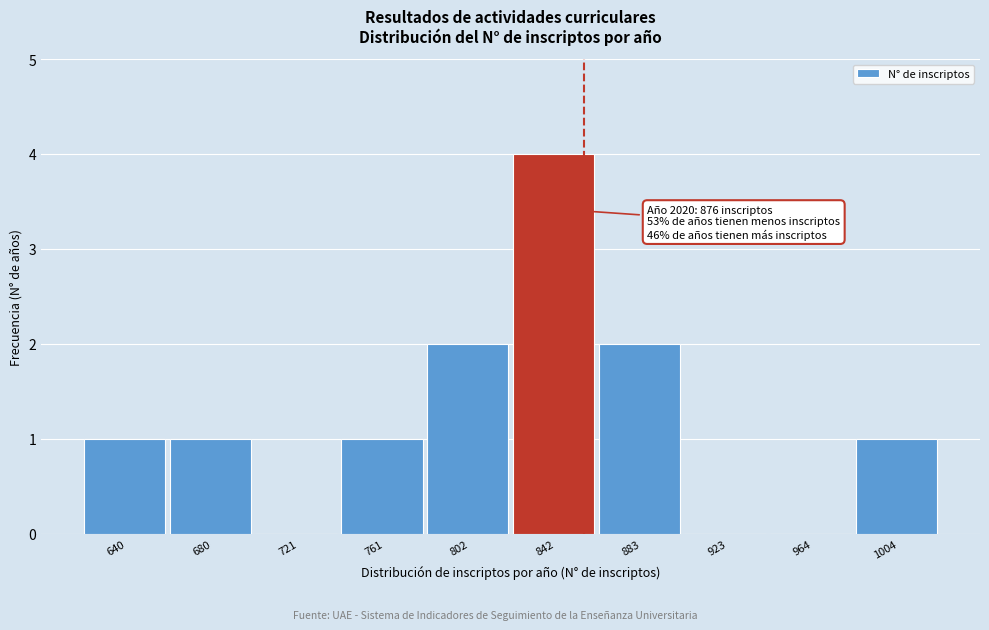

Reading right to left, extract all data points from this chart.

1004=1	964=0	923=0	883=2	842=4	802=2	761=1	721=0	680=1	640=1